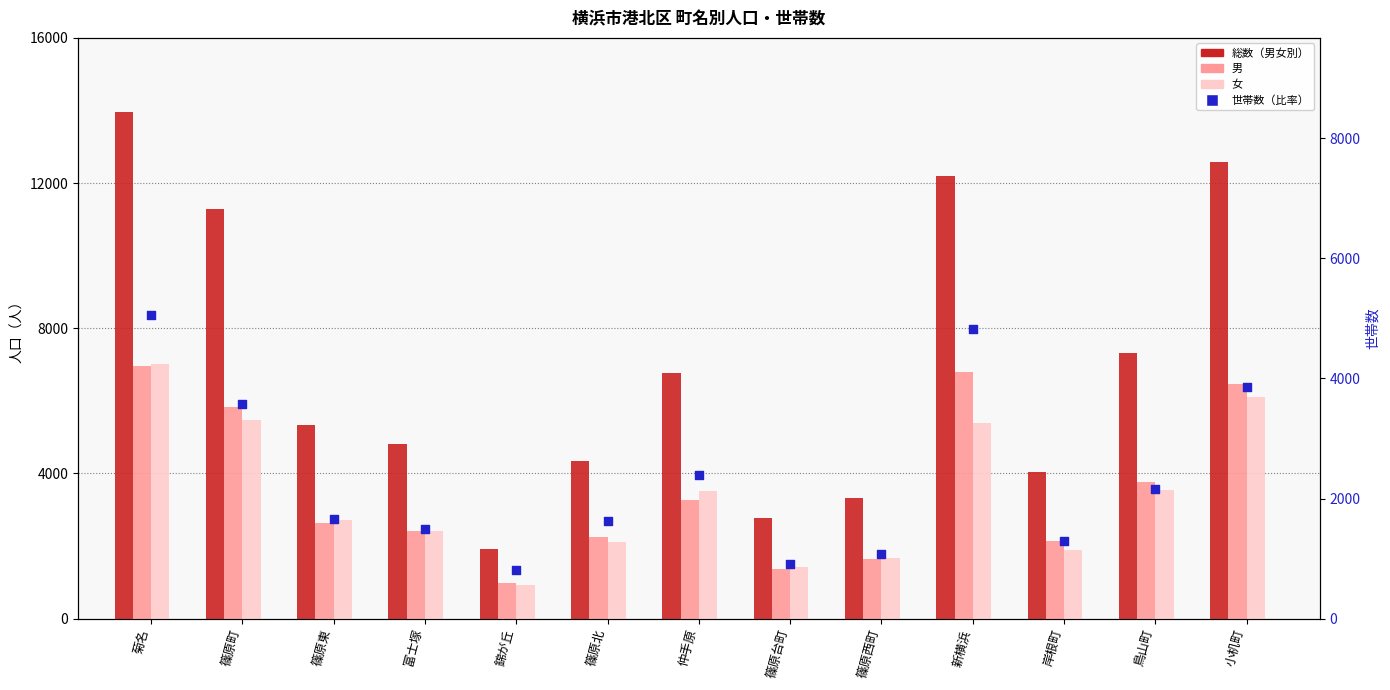

Which series contains the highest Y value?

総数（男女別）